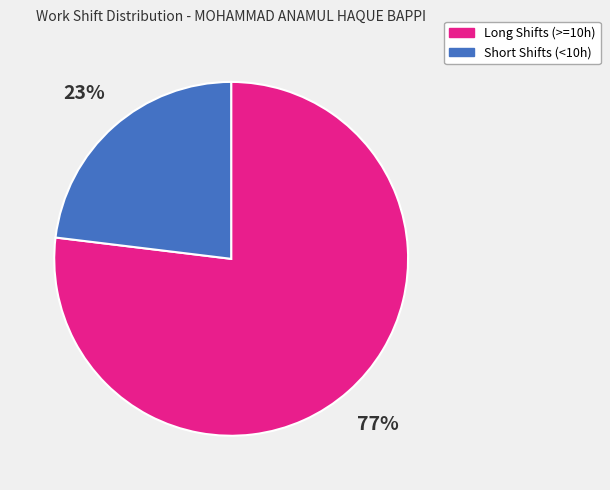

What percentage is the Long Shifts (>=10h) slice, to the nearest percent?

77%